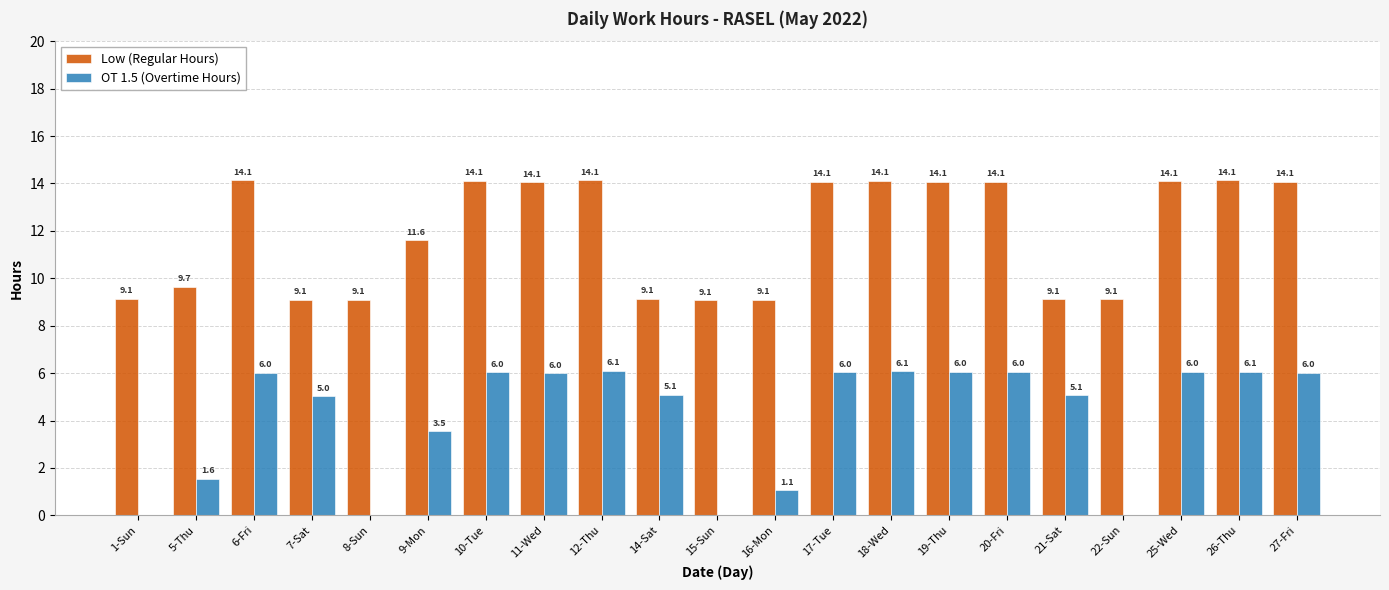

Which series has the largest total across all categories?

Low (Regular Hours)